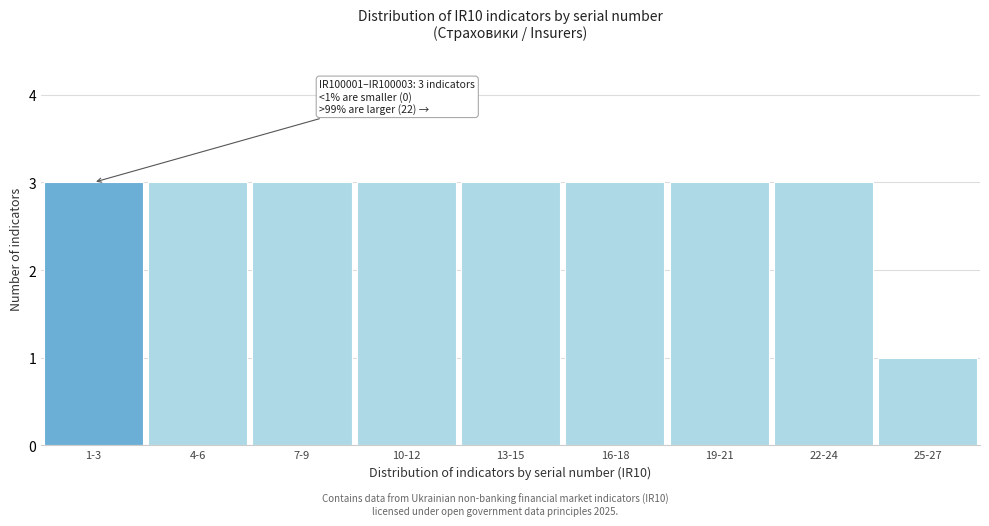

Reading left to right, what are all the values shown in this chart?

3	3	3	3	3	3	3	3	1